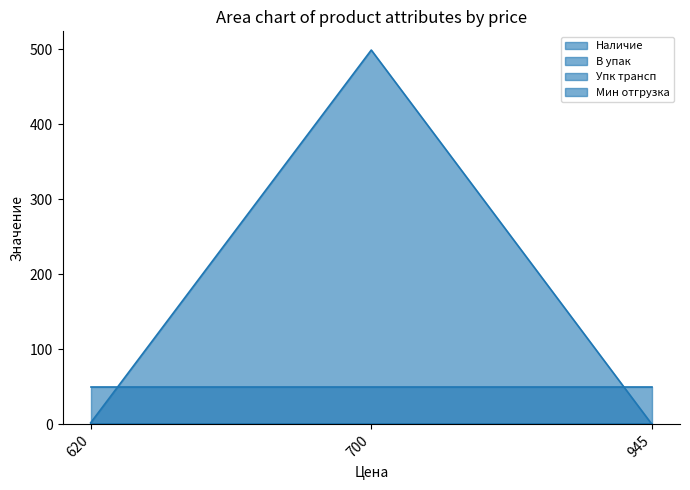

At which label is Мин отгрузка closest to 1?

620